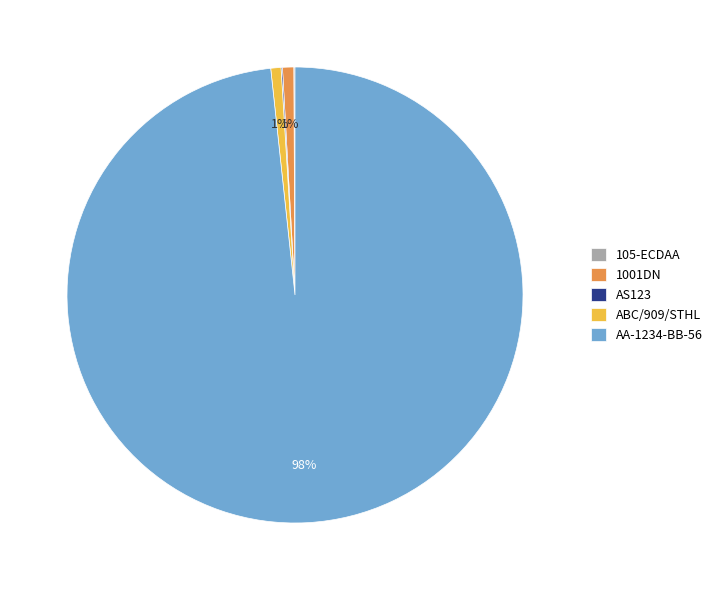

Which category has the biggest portion of the pie?

AA-1234-BB-56